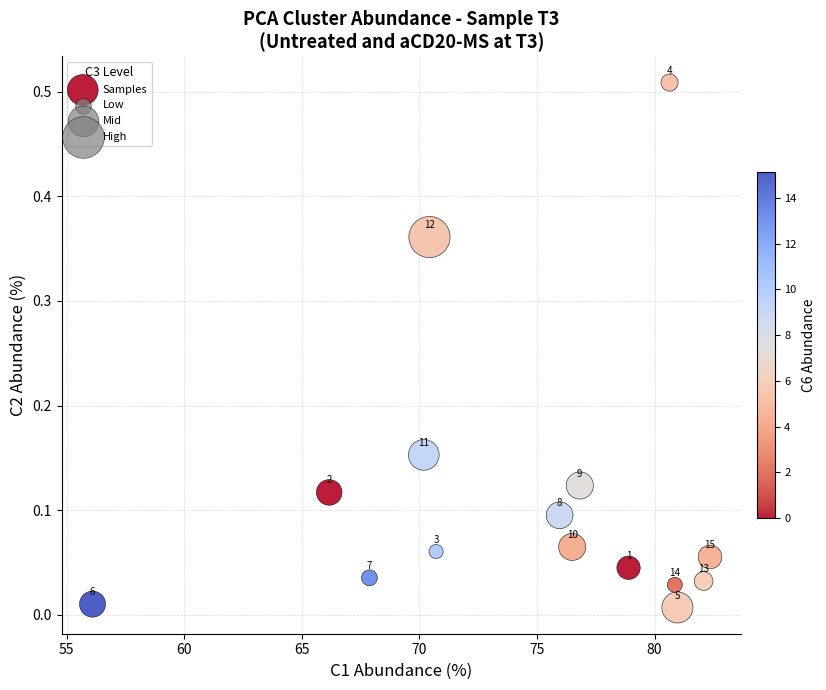

What is the range of X values (max minus min)?

26.3